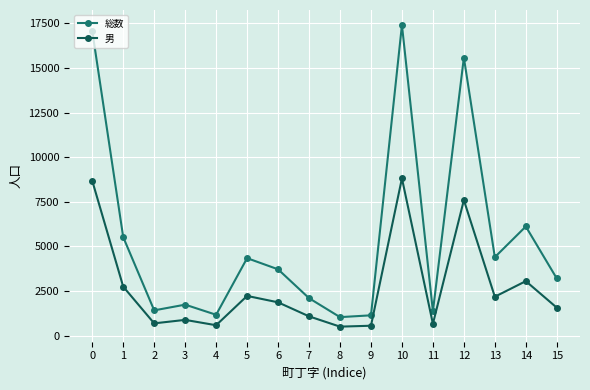

What is the total value across all series at 2?

2110